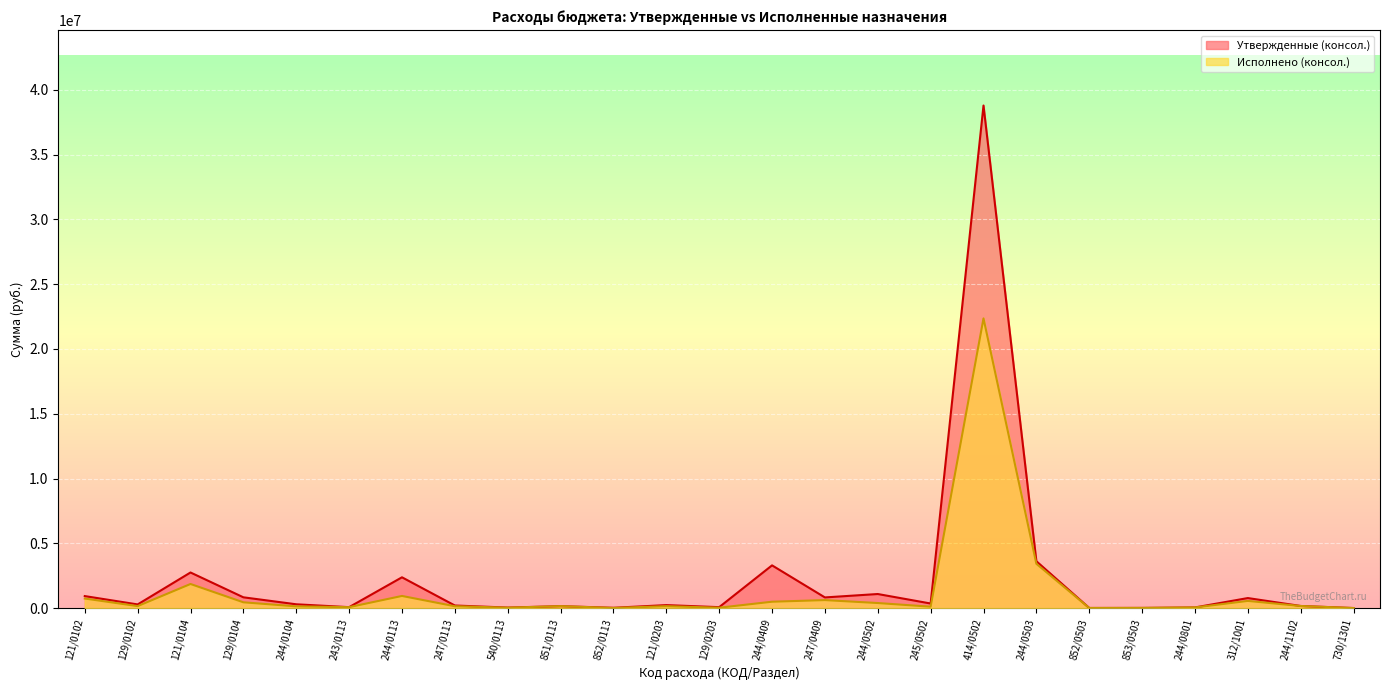

List the labels in order of Исполнено (консол.) value, smallest first.

730/1301, 852/0503, 852/0113, 853/0503, 129/0203, 540/0113, 244/0801, 243/0113, 245/0502, 244/0104, 247/0113, 121/0203, 851/0113, 129/0102, 244/1102, 244/0502, 129/0104, 244/0409, 312/1001, 247/0409, 121/0102, 244/0113, 121/0104, 244/0503, 414/0502